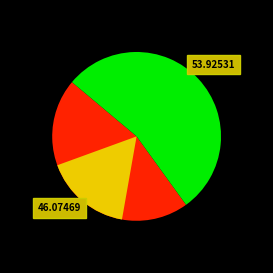

Rank the categories by value from highest to lowest.

Обед, Завтрак